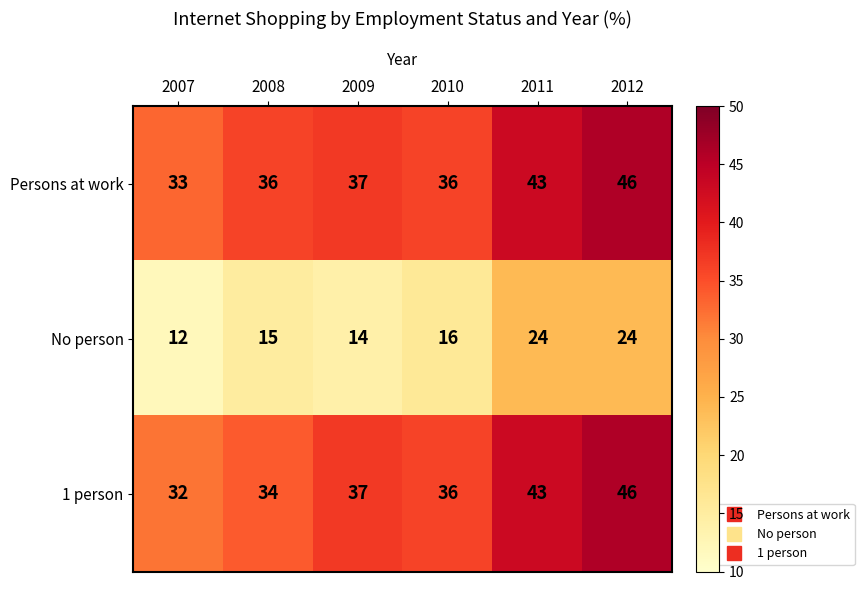

What is the sum of the No person values at 2008 and 2007?

27